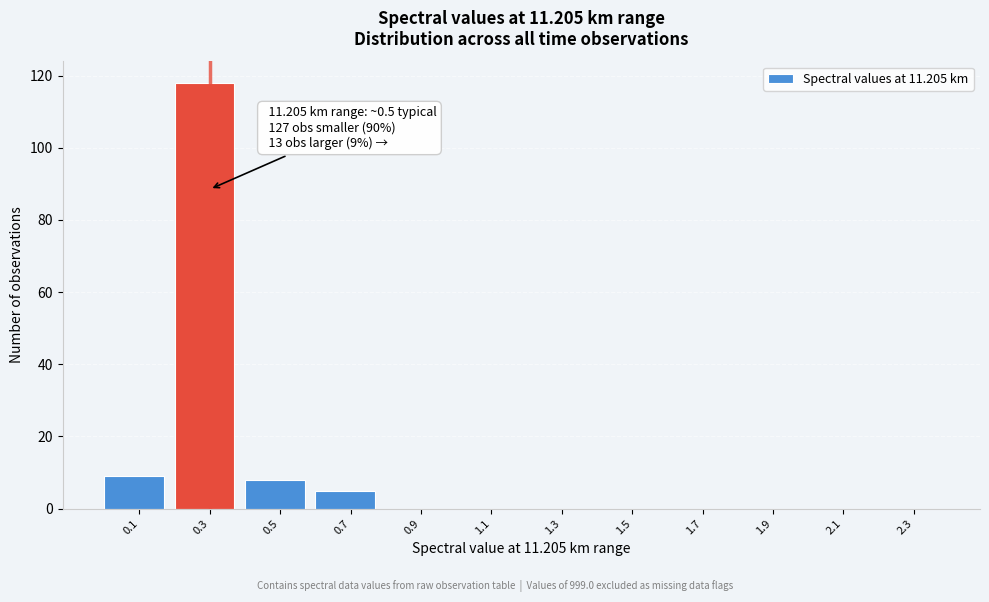

Reading right to left, extract all data points from this chart.

2.3=0	2.1=0	1.9=0	1.7=0	1.5=0	1.3=0	1.1=0	0.9=0	0.7=5	0.5=8	0.3=118	0.1=9